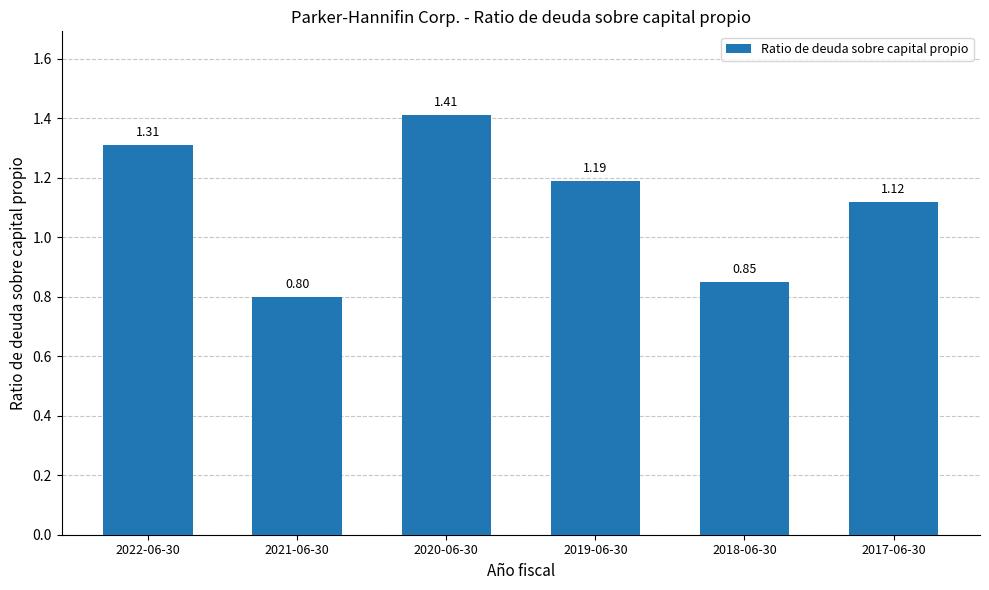

Which has a higher value, 2018-06-30 or 2020-06-30?

2020-06-30